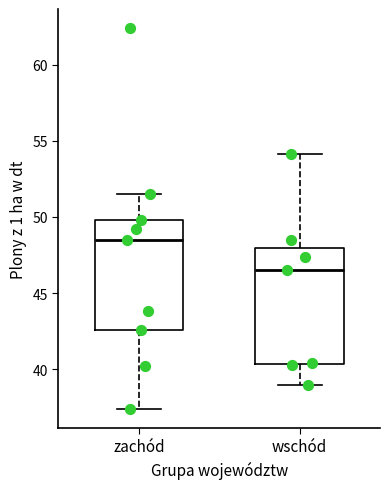

Reading left to right, transcribe this box plot: for each box, give where its median line is, the range the box spans, and where its two whiskers end, as read against the y-axis. The values are not printed on the chart, so give them approximately, as read against the axis.

zachód: median 48.5, box 42.5 to 50.0, whiskers 37.5 to 51.5
wschód: median 46.5, box 40.5 to 48.0, whiskers 39.0 to 54.0